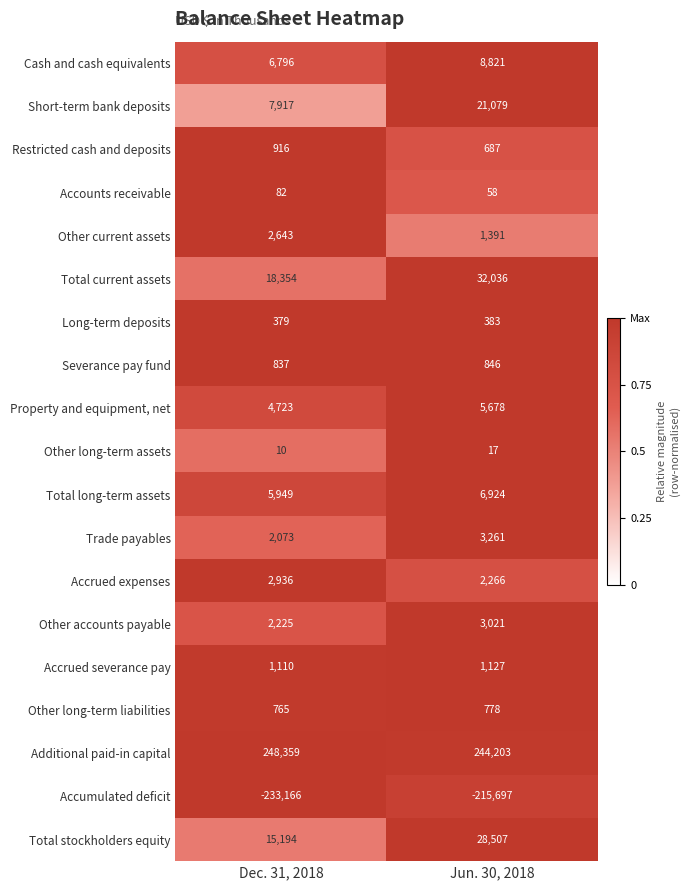

What is the total value across all series at Jun. 30, 2018?

145386